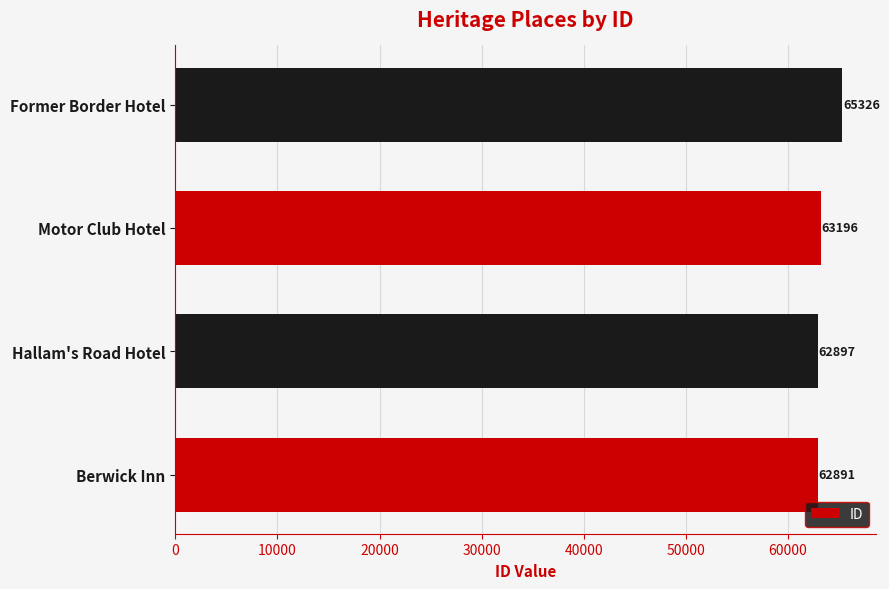

Is it true that the value at Berwick Inn is 37132?

False